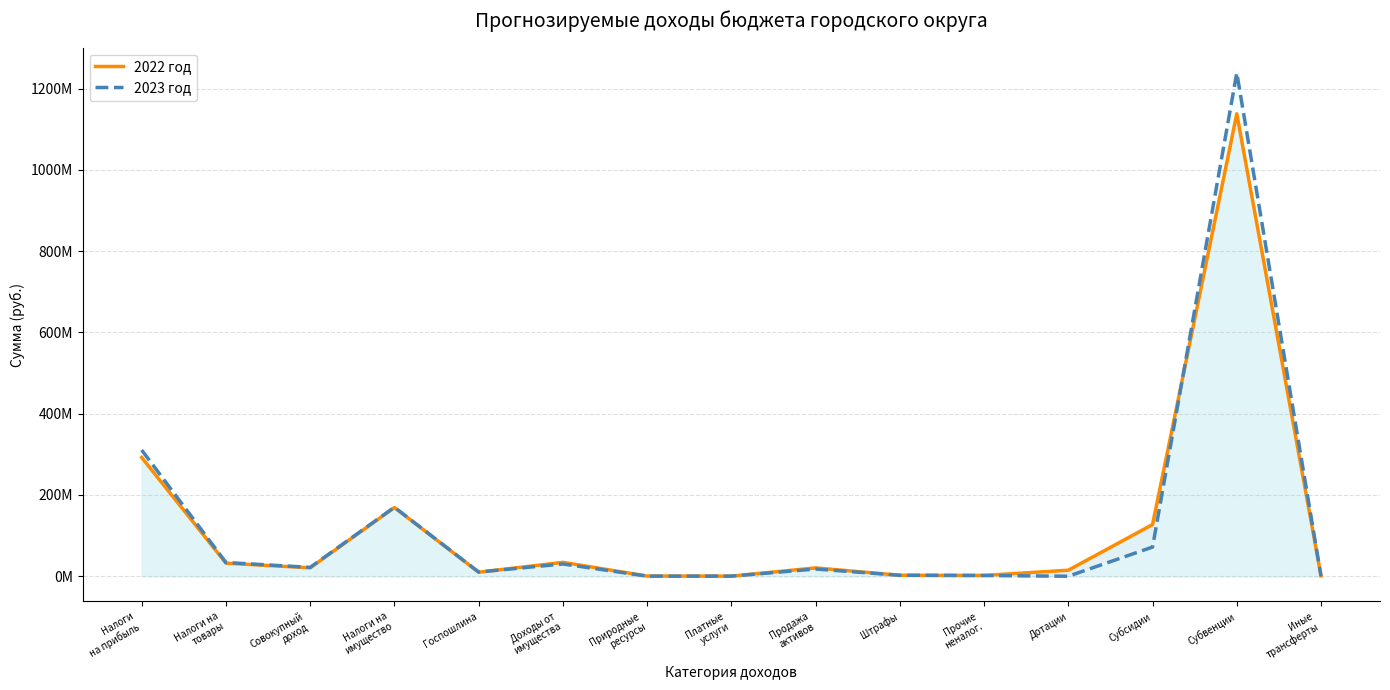

What is the difference between the maximum and minimum values in the 2023 год series?

1238810047